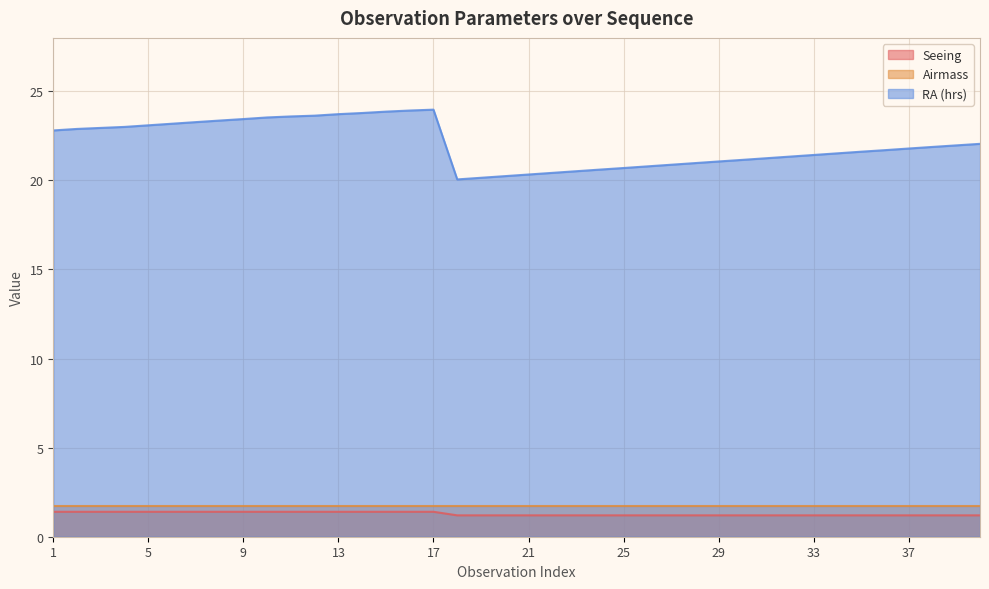

Does the chart display data point markers on the line(s)?

No